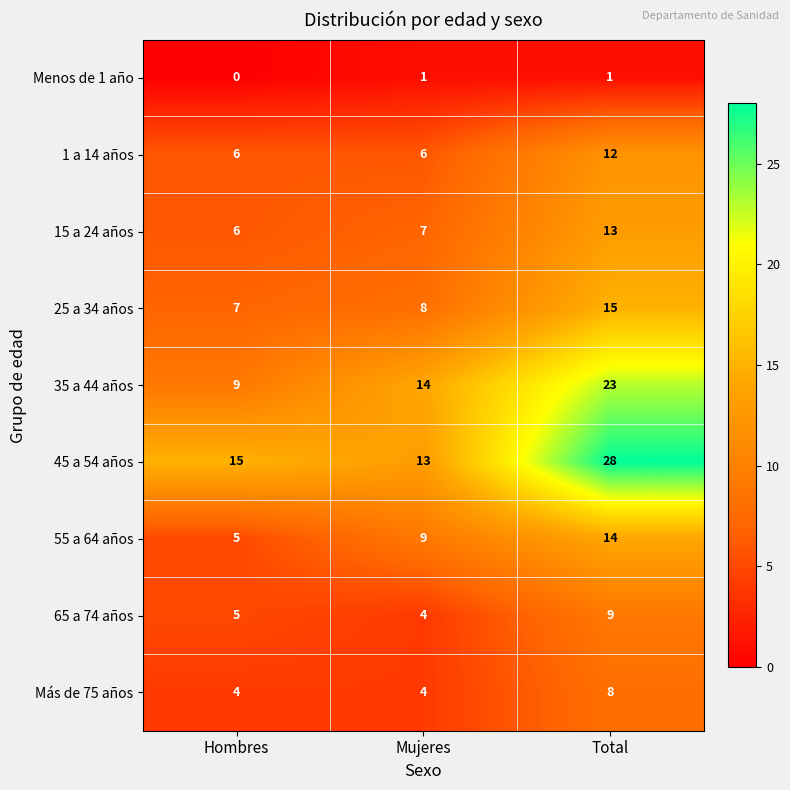

Which series changed the most between Mujeres and Total?

45 a 54 años